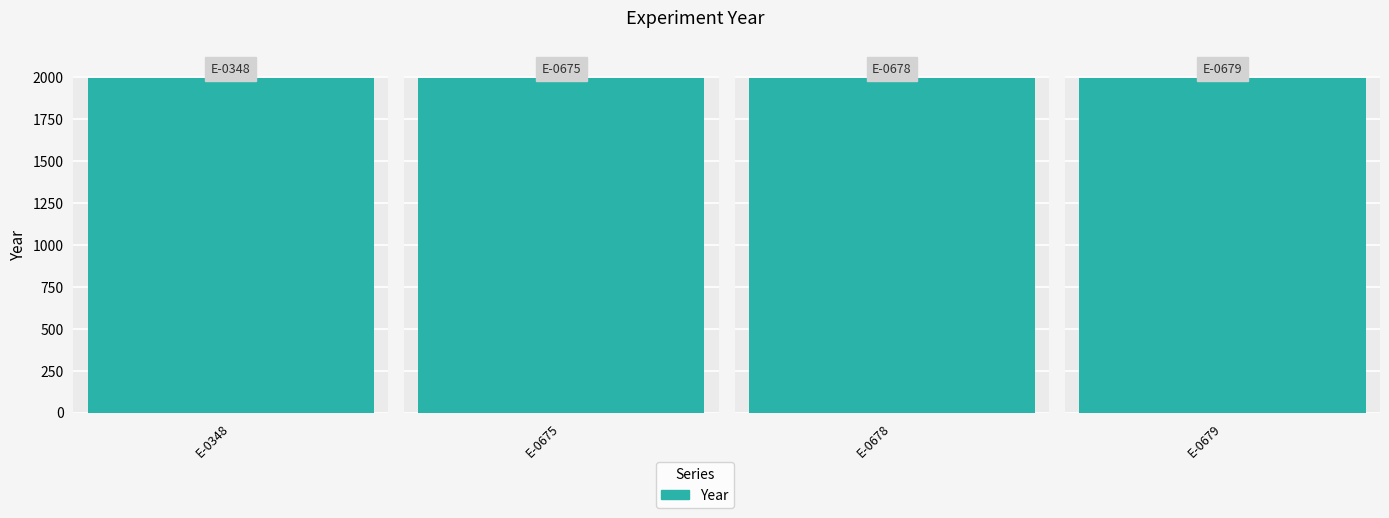

List the labels in order of value, smallest first.

E-0348, E-0675, E-0679, E-0678